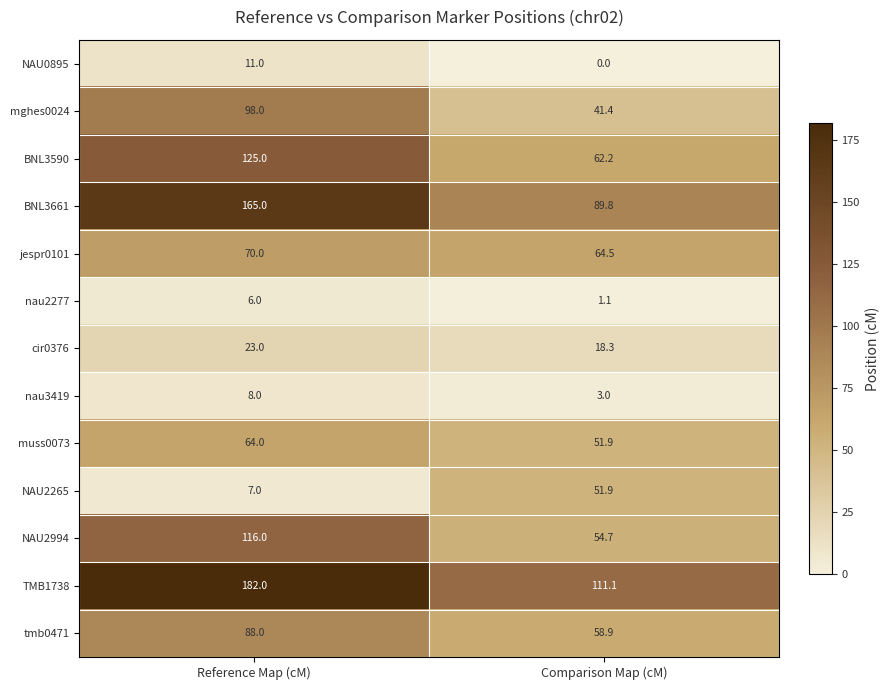

Where is nau2277 nearest to the value 3?

Comparison Map (cM)